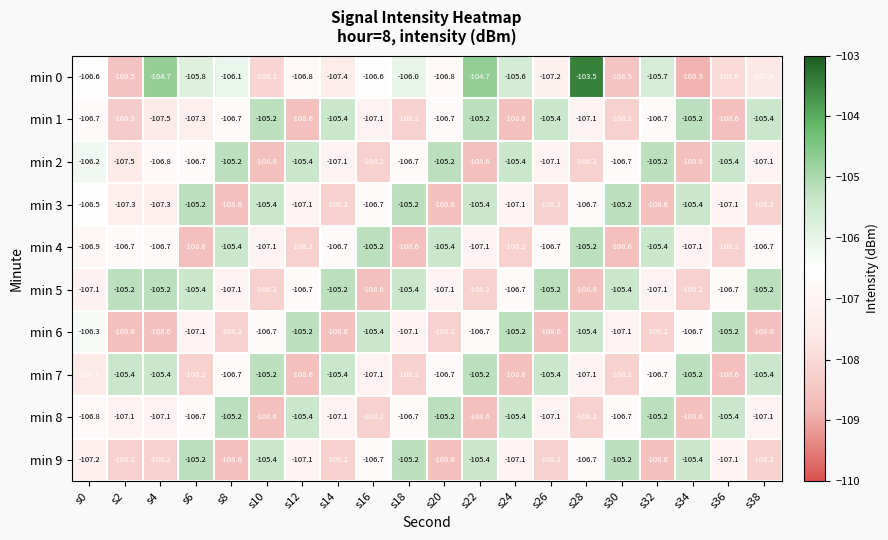

What is the sum of the min 1 values at s10 and s12?

-213.8